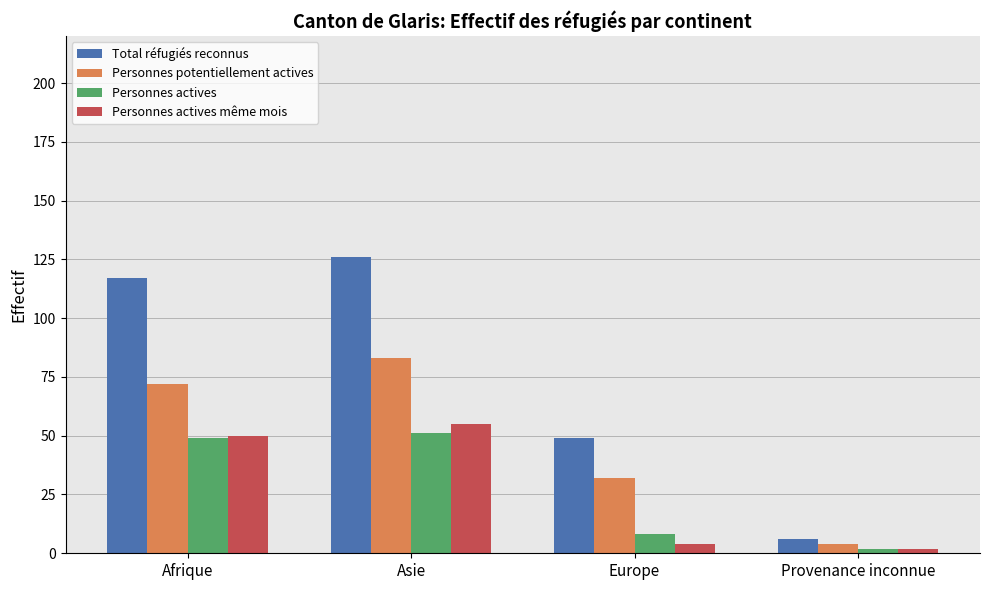

What is the label of the 2nd bar from the left?

Asie